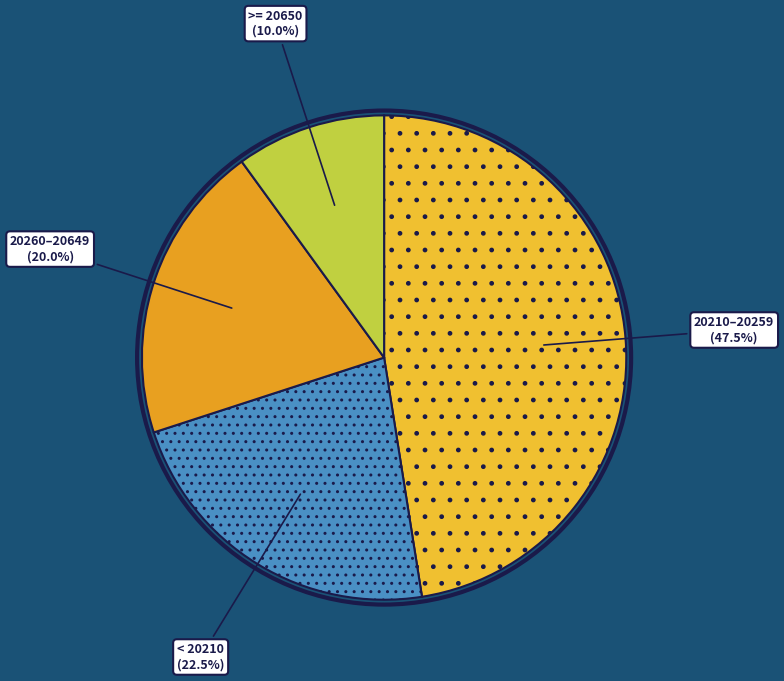

How many segments does this pie chart have?

4